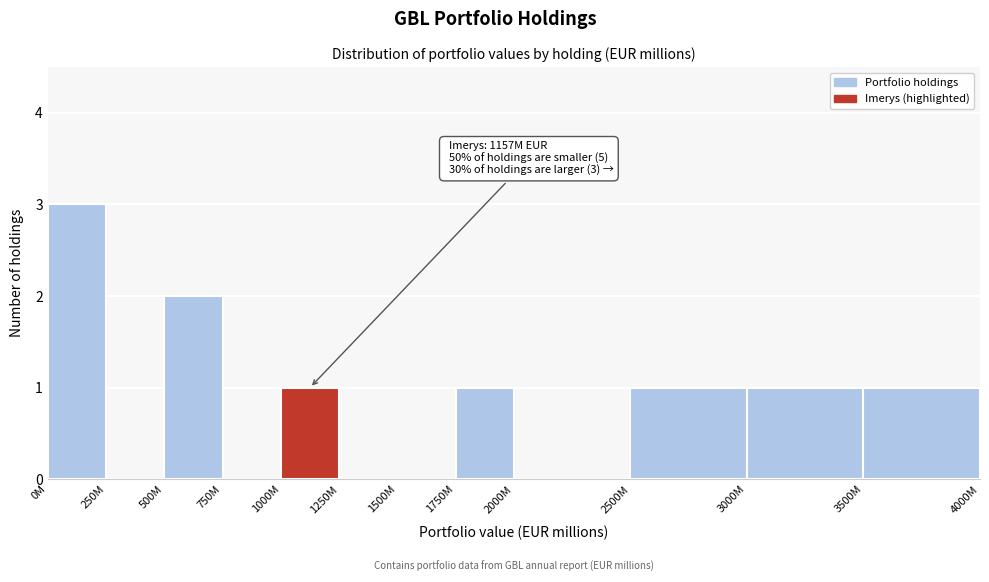

Reading right to left, list all the values displayed in this chart.

3500M=1	3000M=1	2500M=1	2000M=0	1750M=1	1500M=0	1250M=0	1000M=1	750M=0	500M=2	250M=0	0M=3